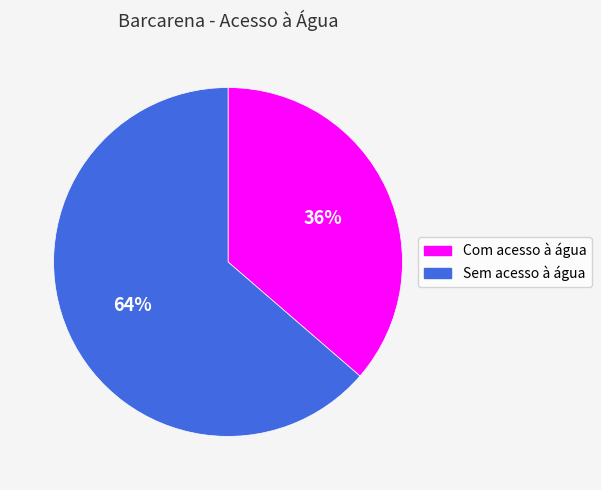

Do Com acesso à água and Sem acesso à água together represent more than half of the pie?

Yes